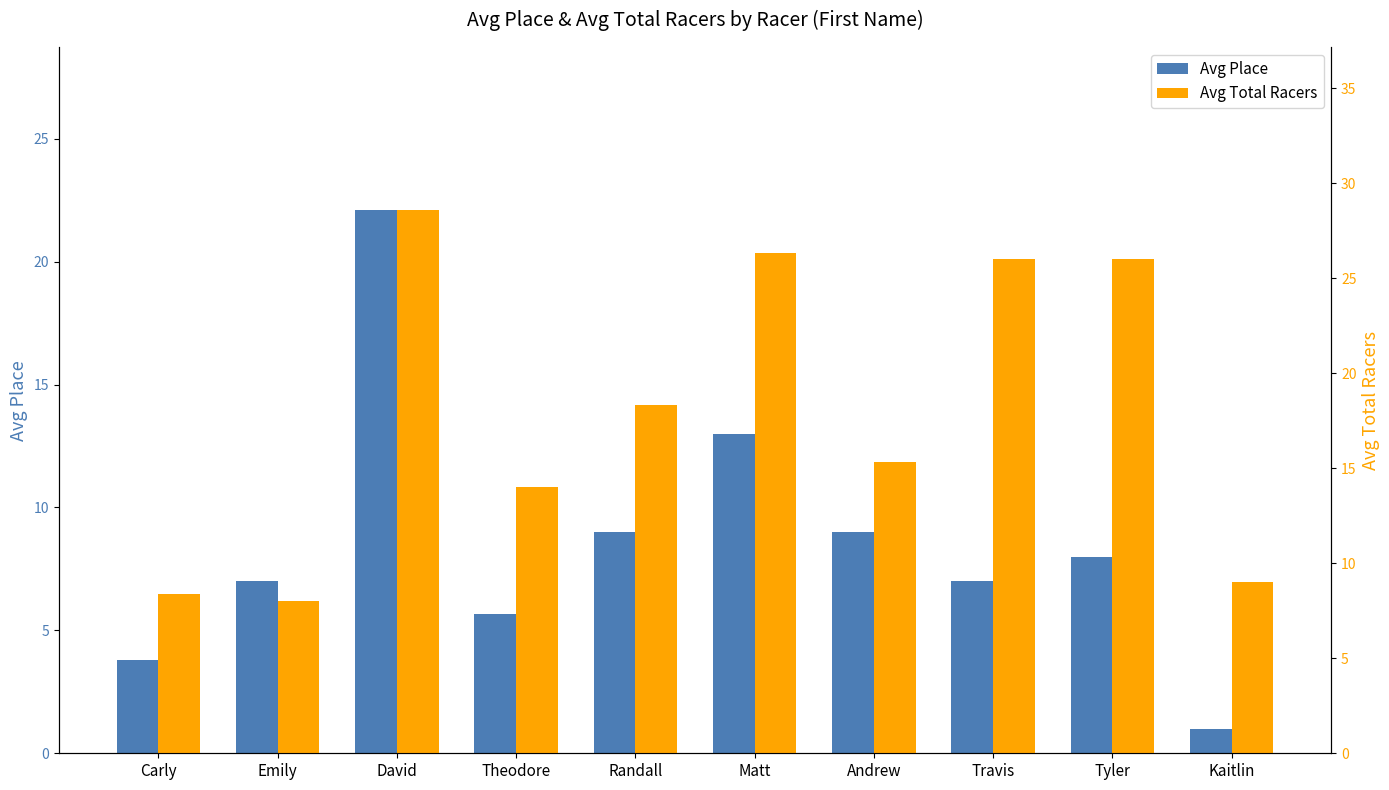

Count the number of categories in the chart.

10